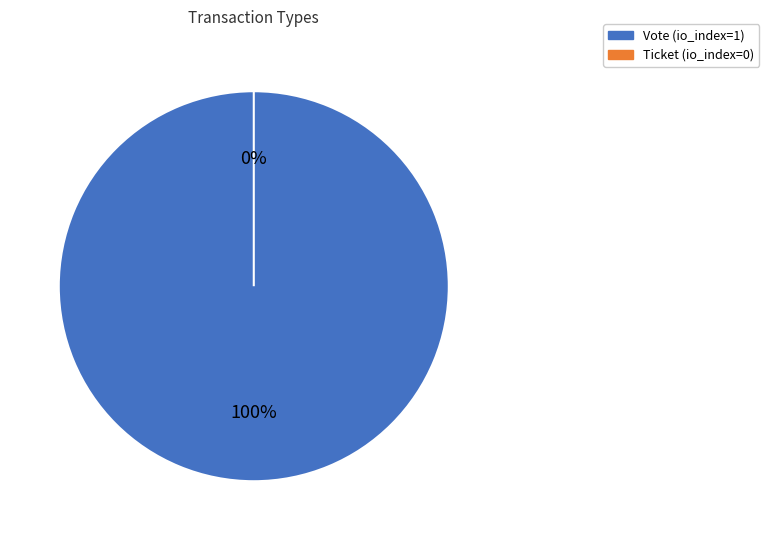

To the nearest percent, what portion does Vote represent?

100%